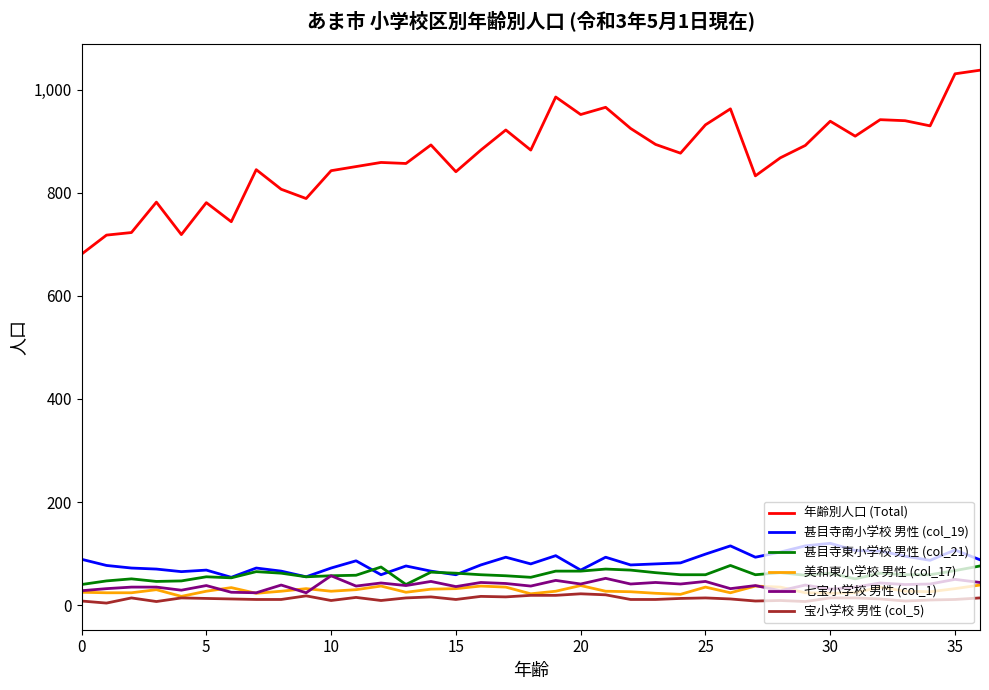

True or false: 七宝小学校 男性 (col_1) has more than 2 points higher than both neighbors.

True